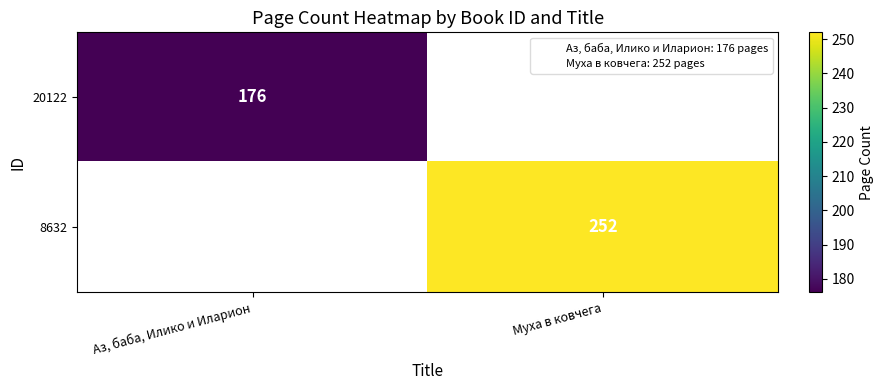

True or false: 20122 has a value of 50 at Аз, баба, Илико и Иларион.

False